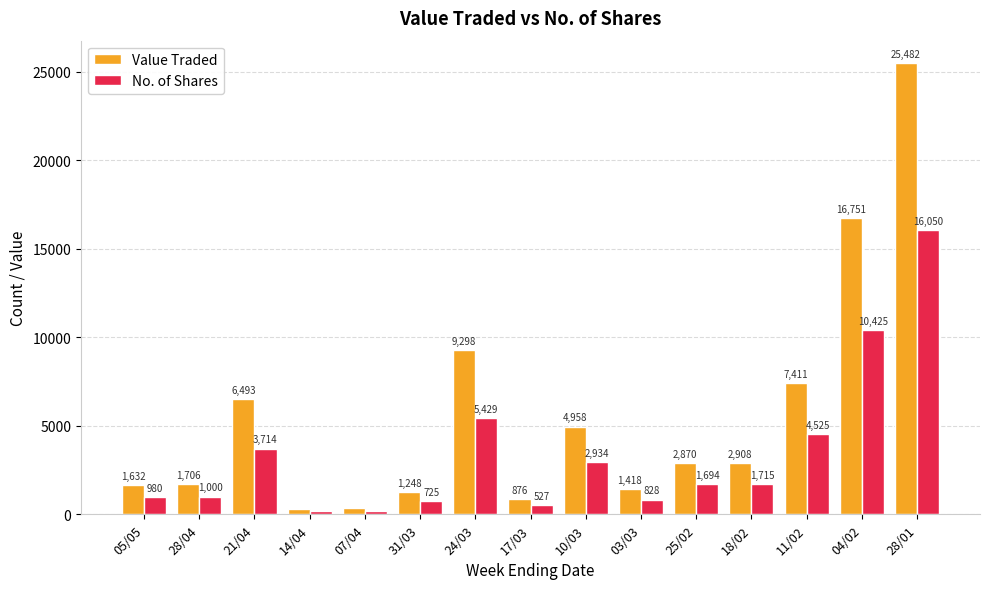

What are all the series names shown in the legend?

Value Traded, No. of Shares